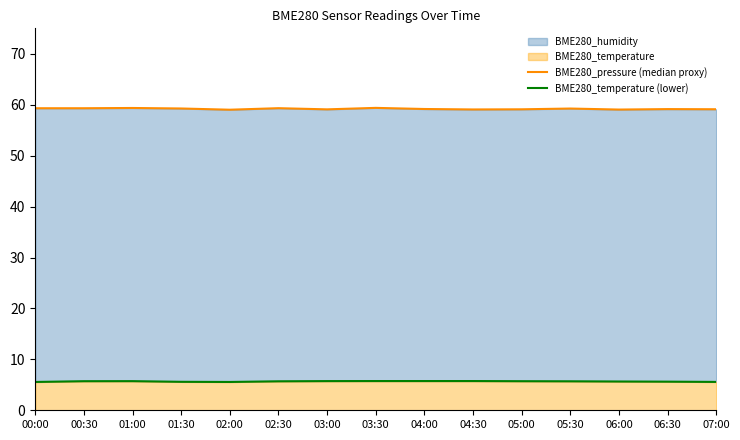

What is the difference between the highest and lowest values at 05:00?

53.4